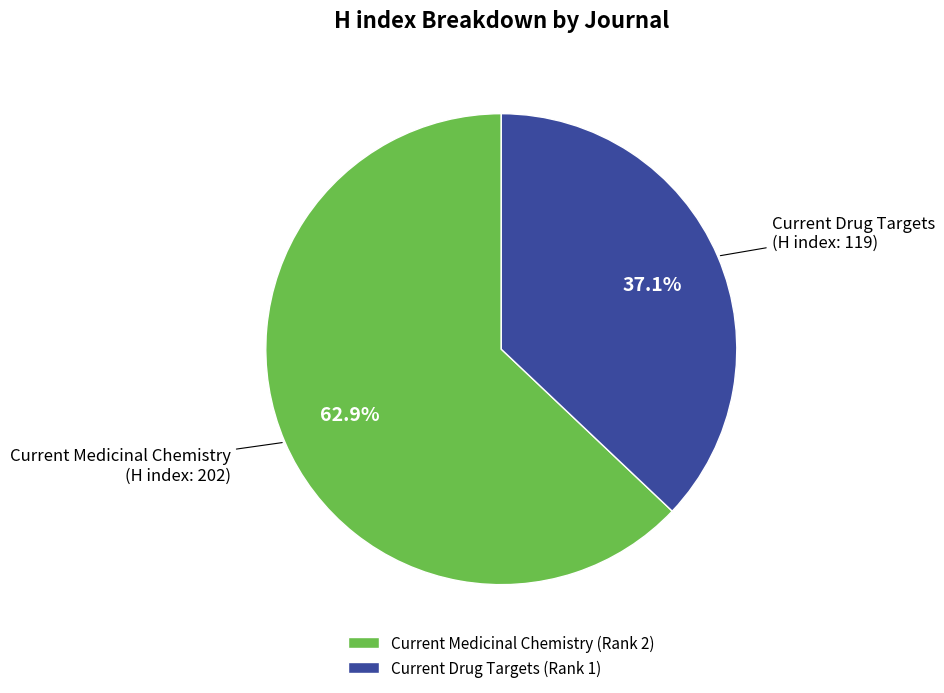

How many segments does this pie chart have?

2